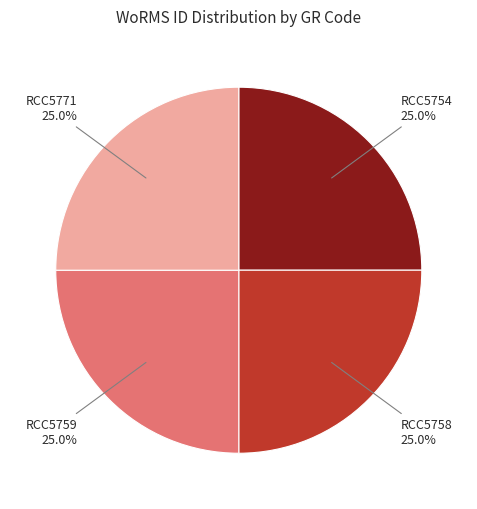

How many slices are in this pie chart?

4